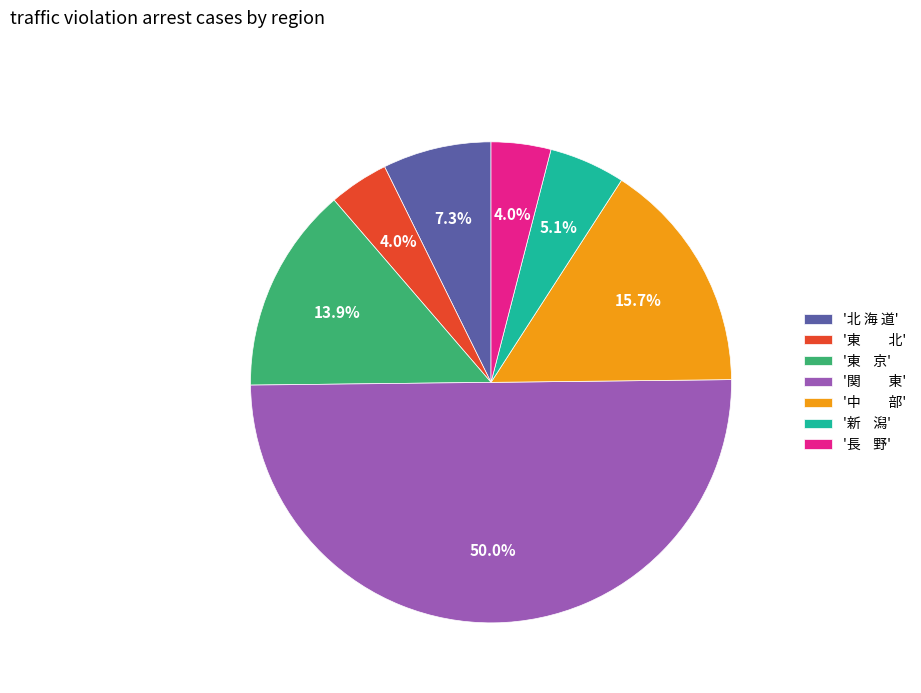

Which has a higher value, '東 北' or '北 海 道'?

'北 海 道'